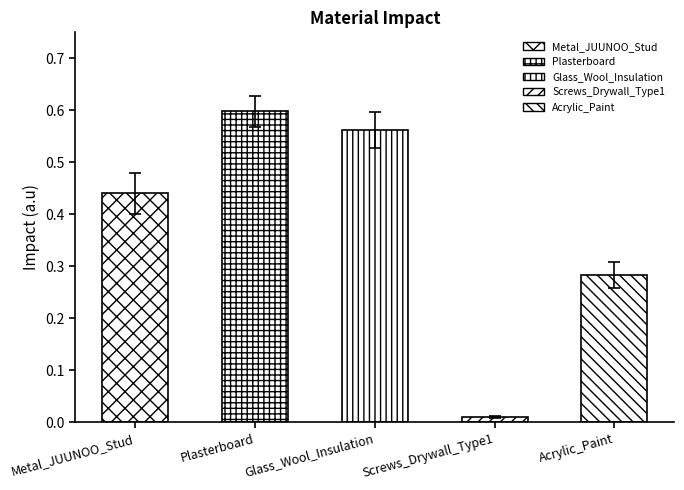

Rank the categories by value from highest to lowest.

Plasterboard, Glass_Wool_Insulation, Metal_JUUNOO_Stud, Acrylic_Paint, Screws_Drywall_Type1